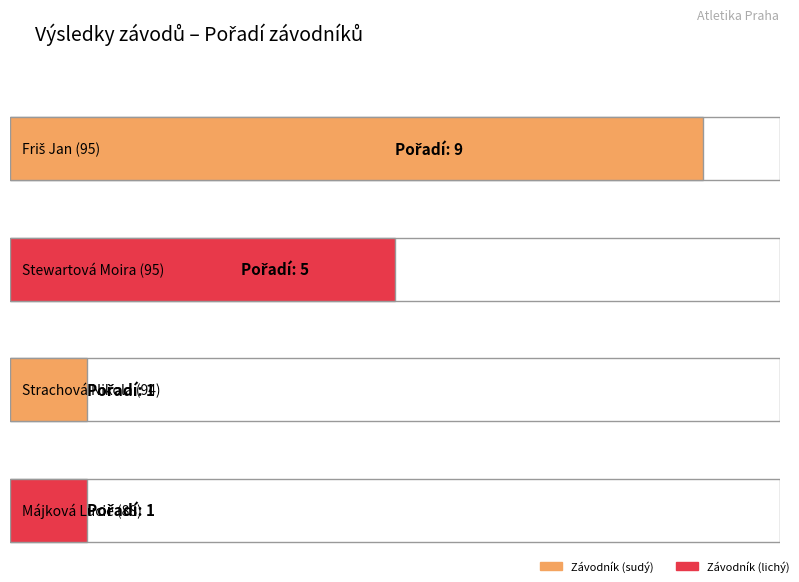

What is the label of the 3rd bar from the left?

Strachová Nikola (94)